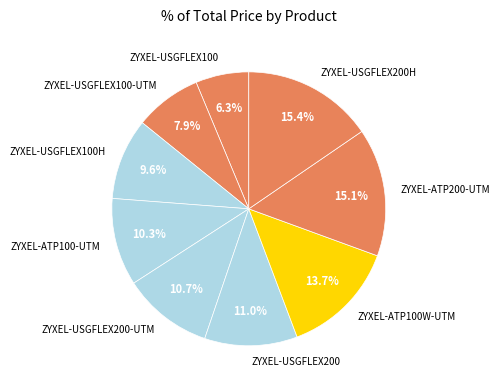

To the nearest percent, what percentage of the pie is ZYXEL-USGFLEX100-UTM?

8%